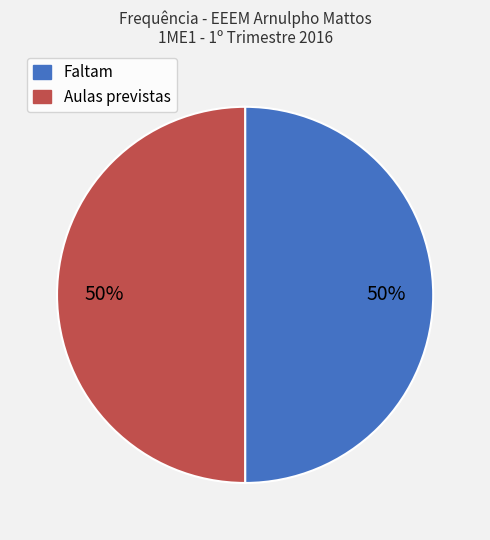

How many slices are in this pie chart?

2